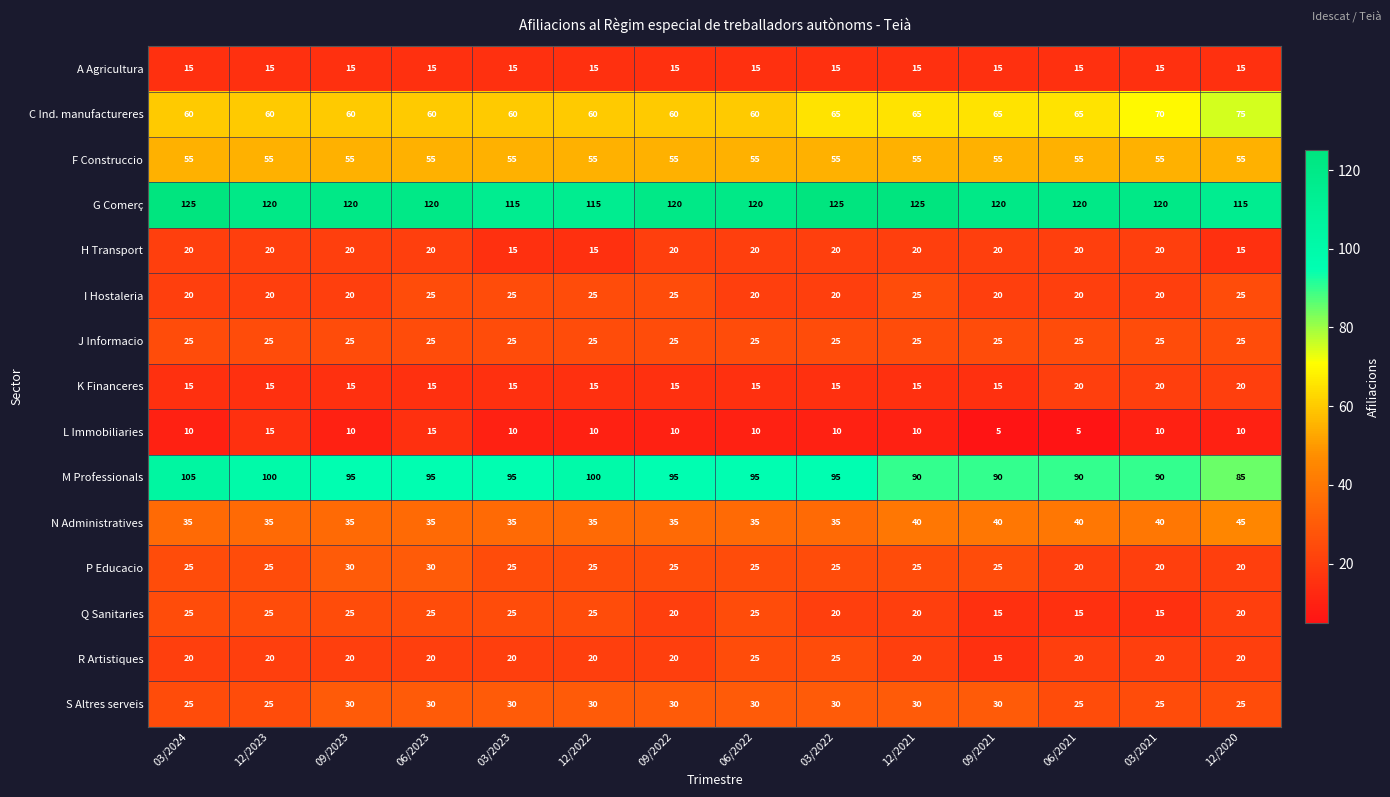

Which series has the largest total across all categories?

G Comerç